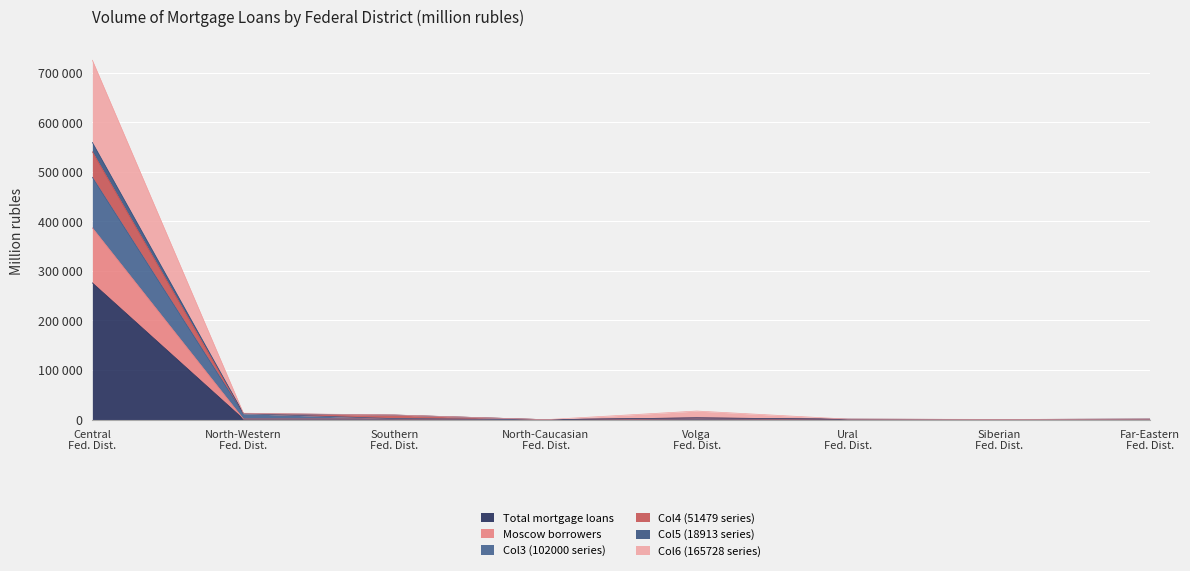

How many interior local valleys does the Col4 (51479 series) series have?

2